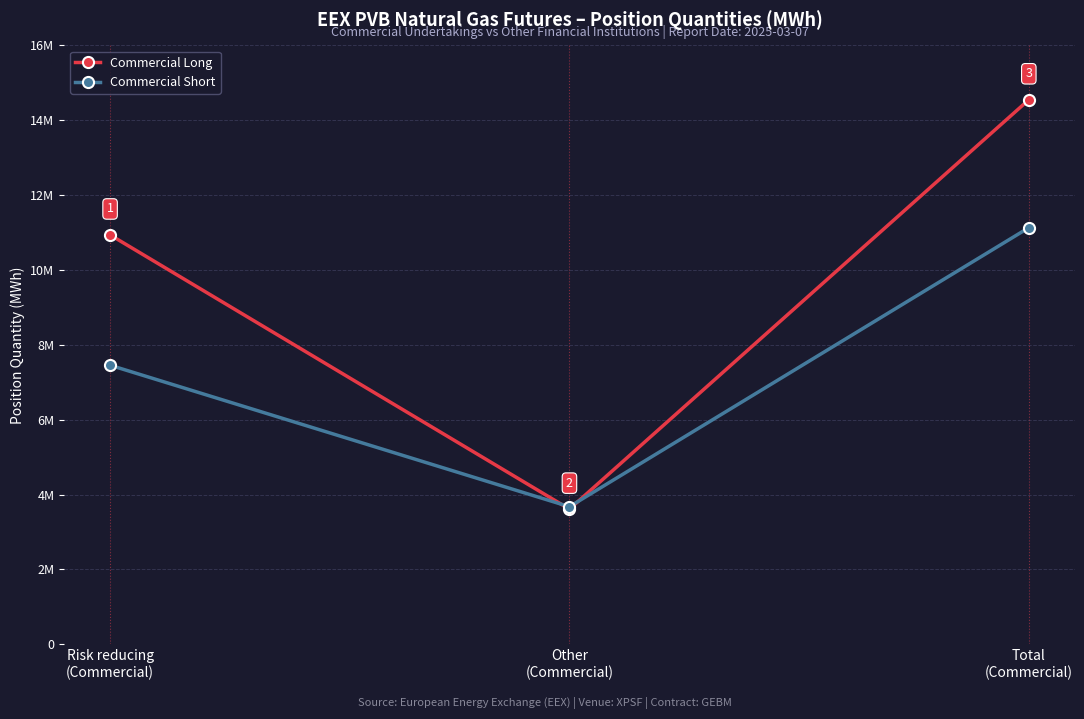

Is this an area chart (filled region under the line)?

No